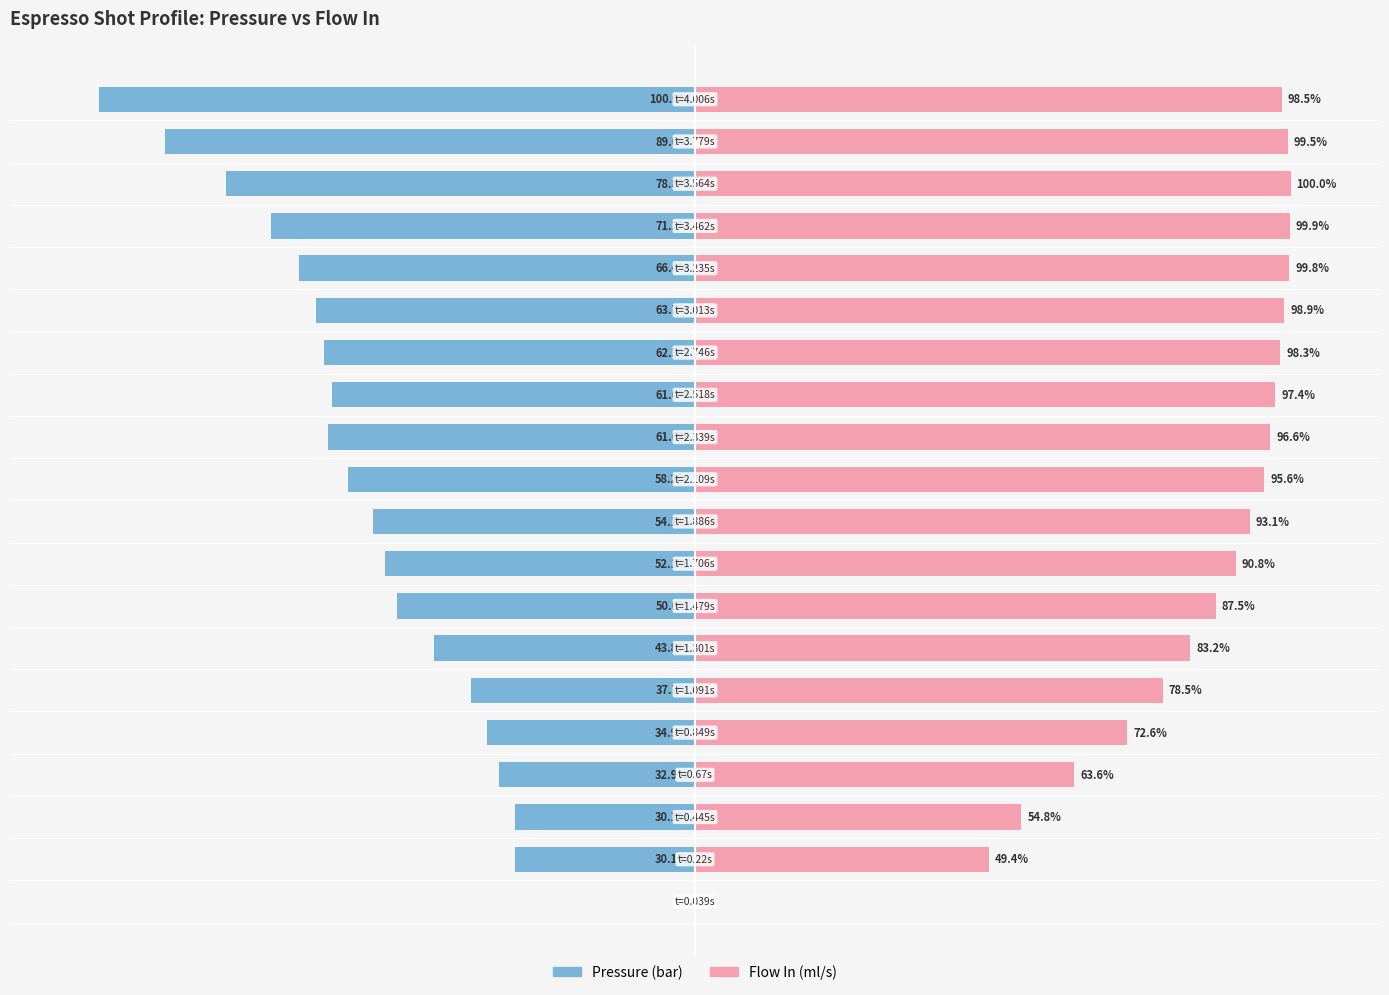

What is the smallest value displayed?

-100.0